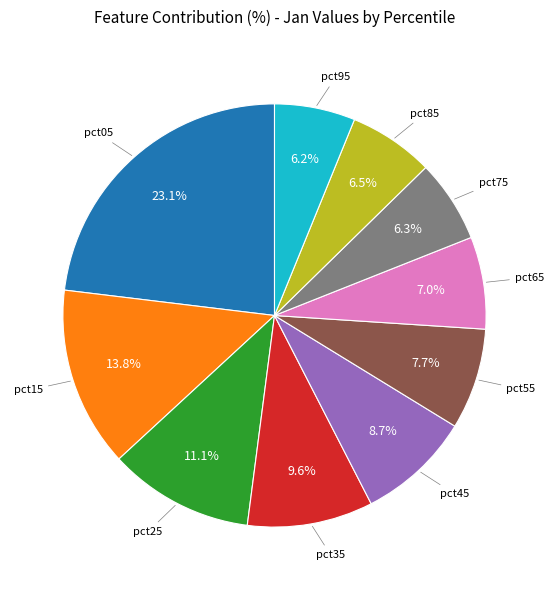

Is there any slice that represents more than half of the pie?

No